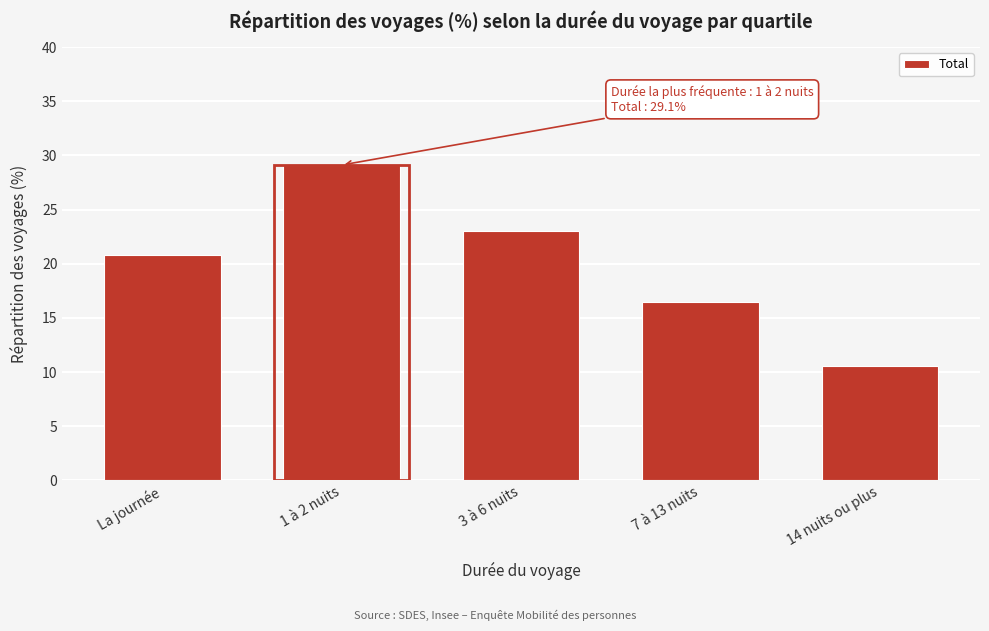

Reading left to right, extract all data points from this chart.

20.8	29.1	23.0	16.5	10.6